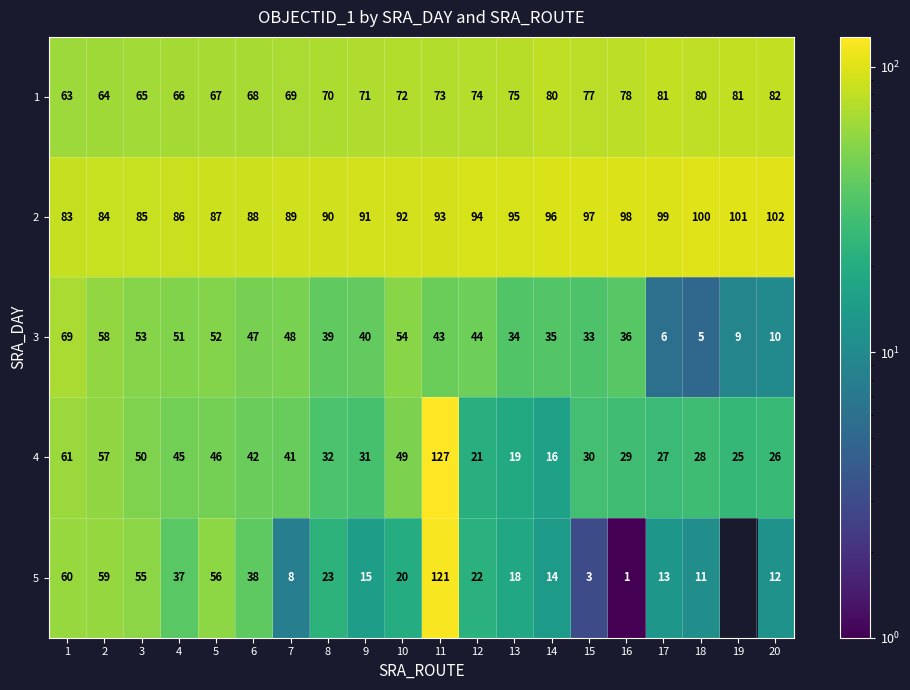

What is the sum of the 1 values at 5 and 1?

130